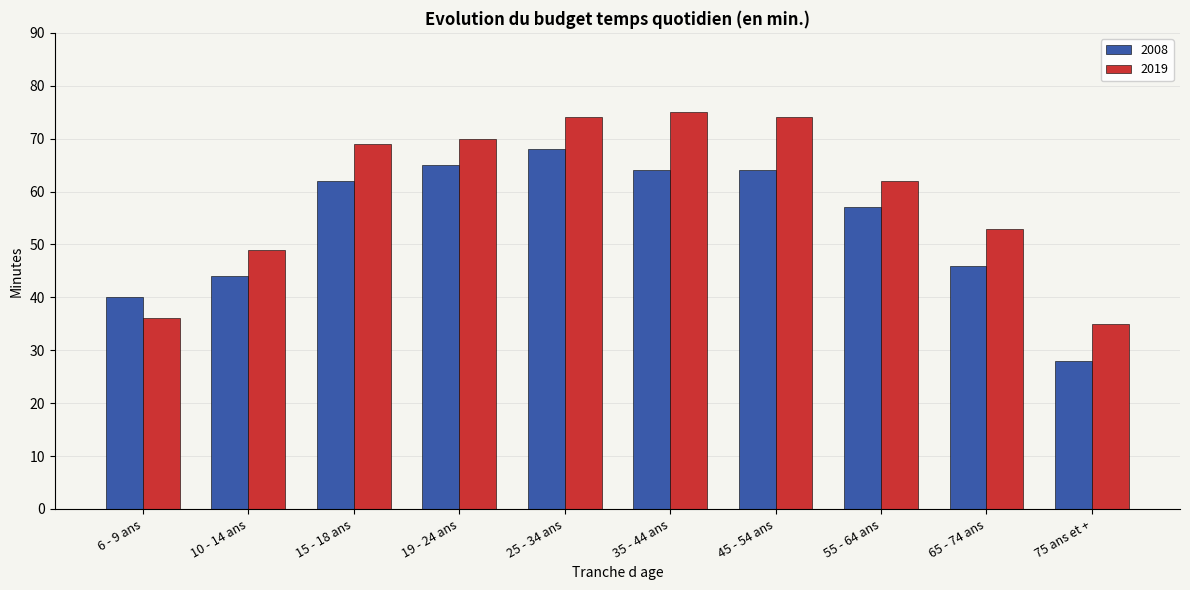

What is the difference between the second highest and second lowest values in the 2019 series?

38